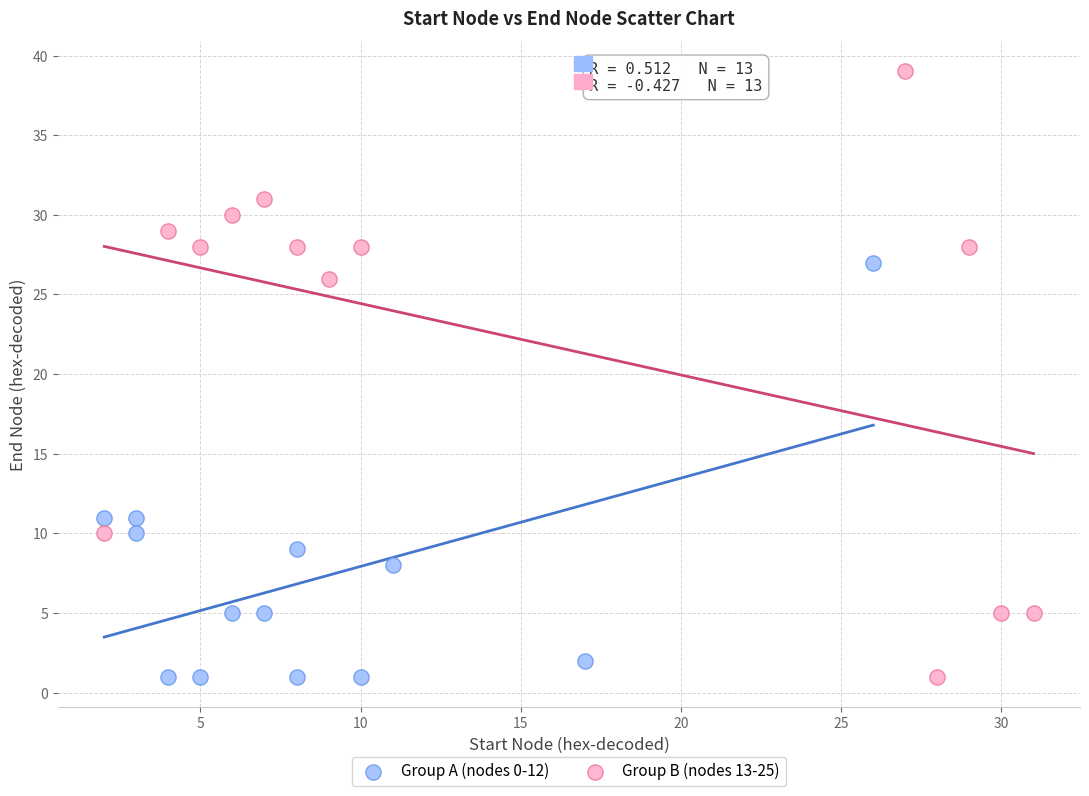

Which series reaches the maximum Y coordinate?

Group B (nodes 13-25)